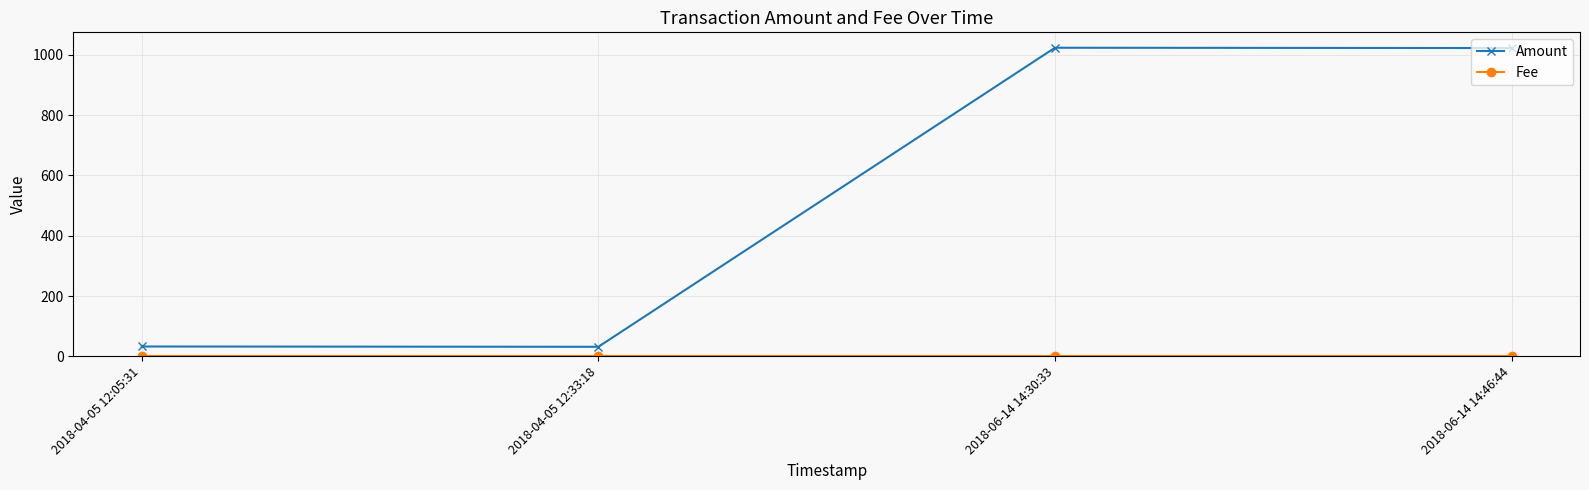

Does the chart have visible grid lines?

Yes